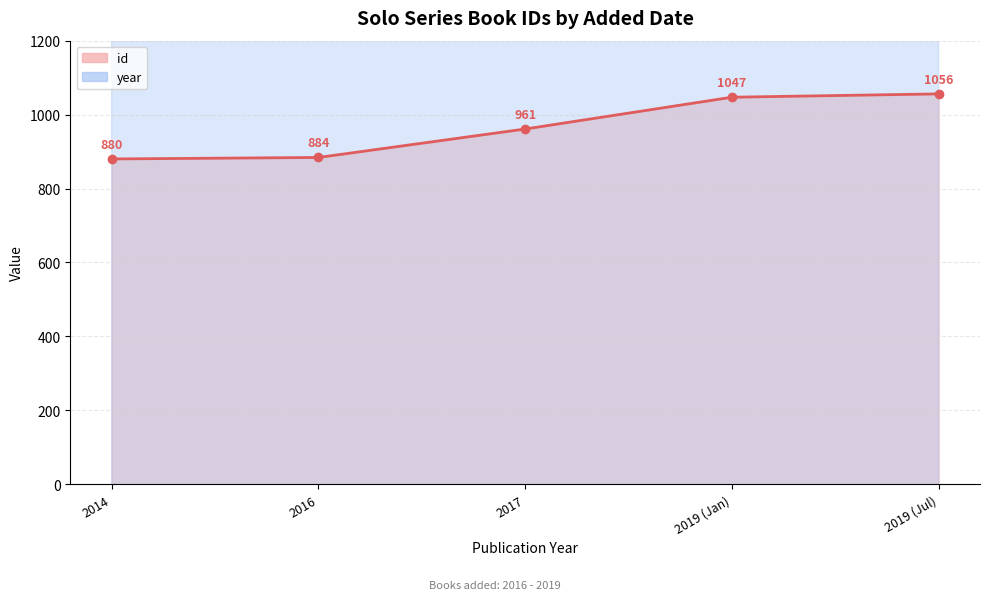

True or false: id and year cross at least once.

False